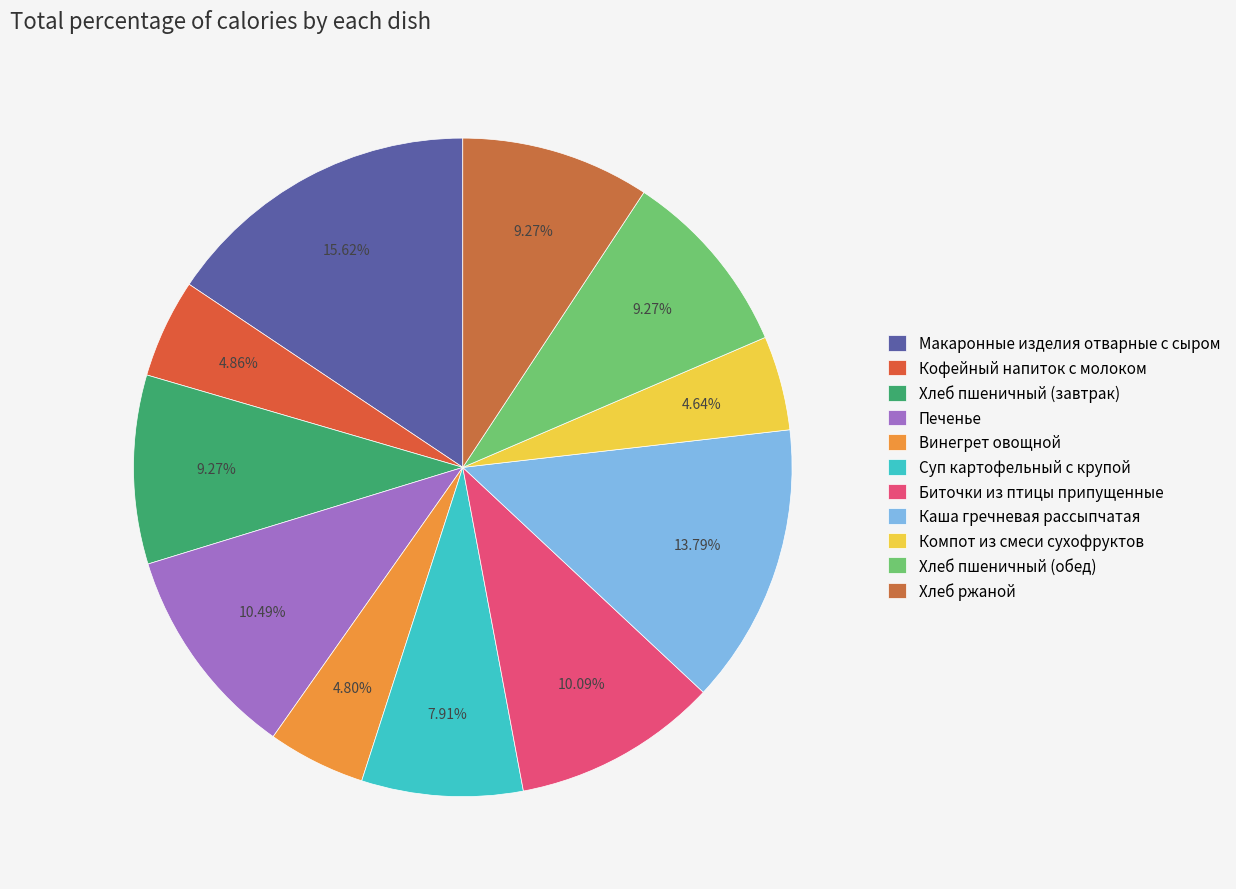

Is there a majority slice in this chart?

No